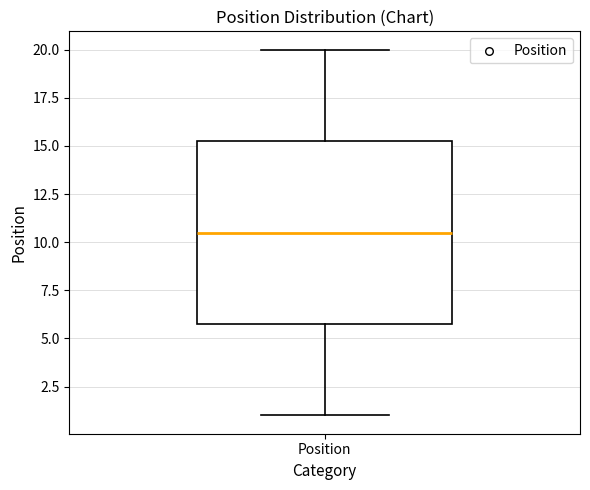

Read this box plot against the y-axis: the position of the median line, the range covered by the box, and the ends of both whiskers. The values are not printed on the chart, so give them approximately, as read against the axis.

median 10.5, box 6.0 to 15.5, whiskers 1.0 to 20.0